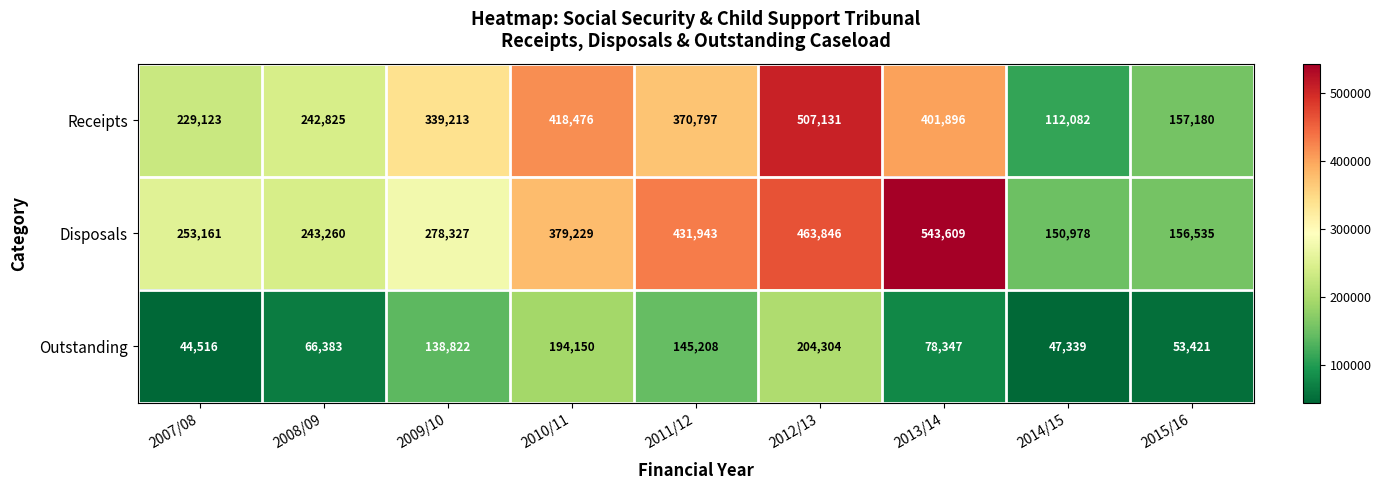

Reading right to left, extract all data points from this chart.

Receipts: 157180	112082	401896	507131	370797	418476	339213	242825	229123
Disposals: 156535	150978	543609	463846	431943	379229	278327	243260	253161
Outstanding: 53421	47339	78347	204304	145208	194150	138822	66383	44516